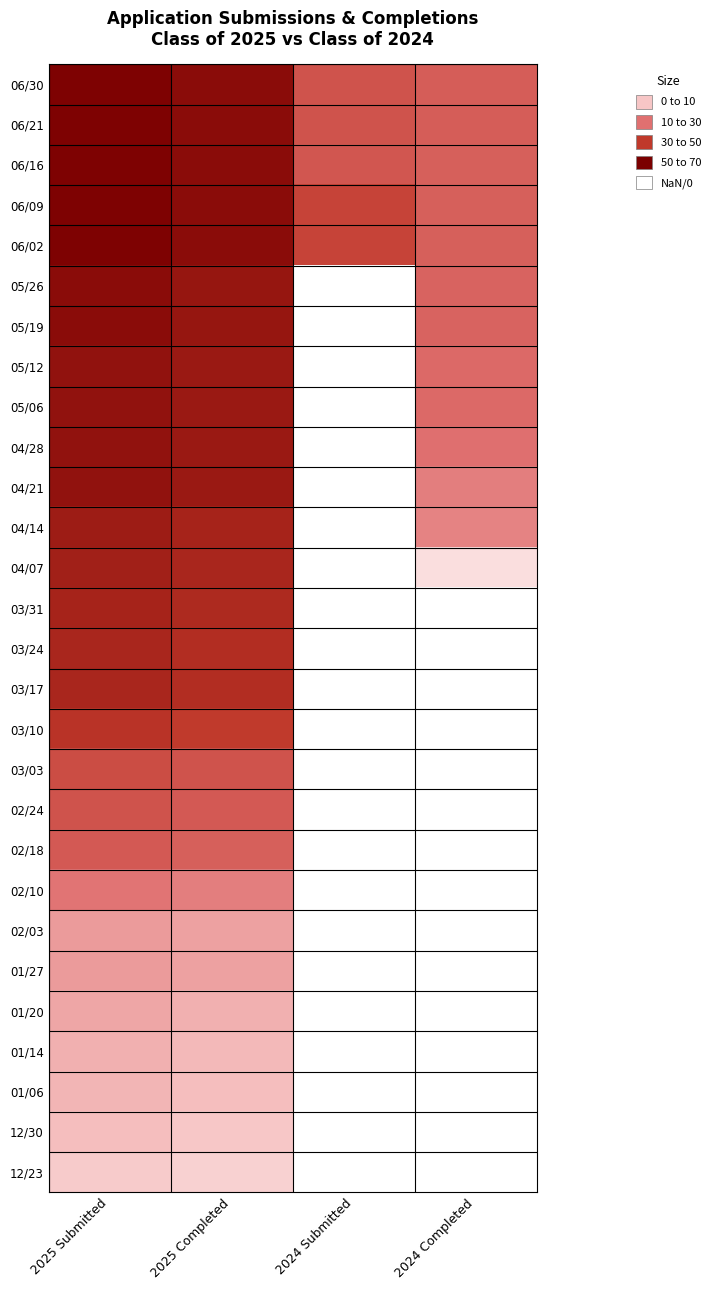

List the labels in order of 03/24 value, largest first.

2025 Submitted, 2025 Completed, 2024 Submitted, 2024 Completed